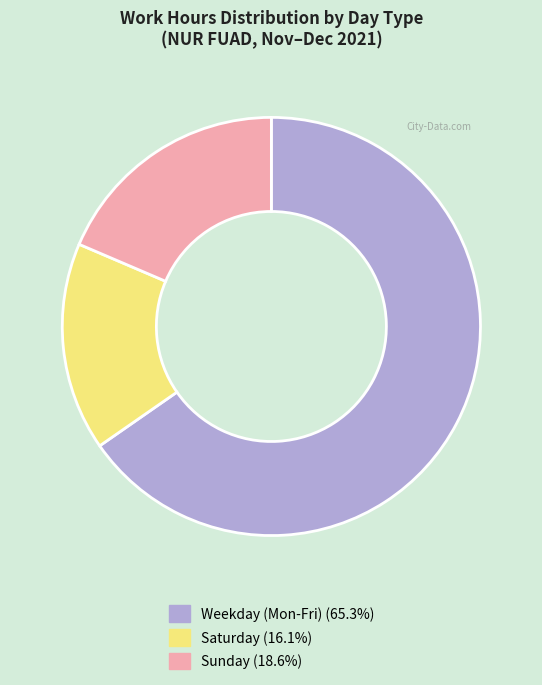

Is there a majority slice in this chart?

Yes